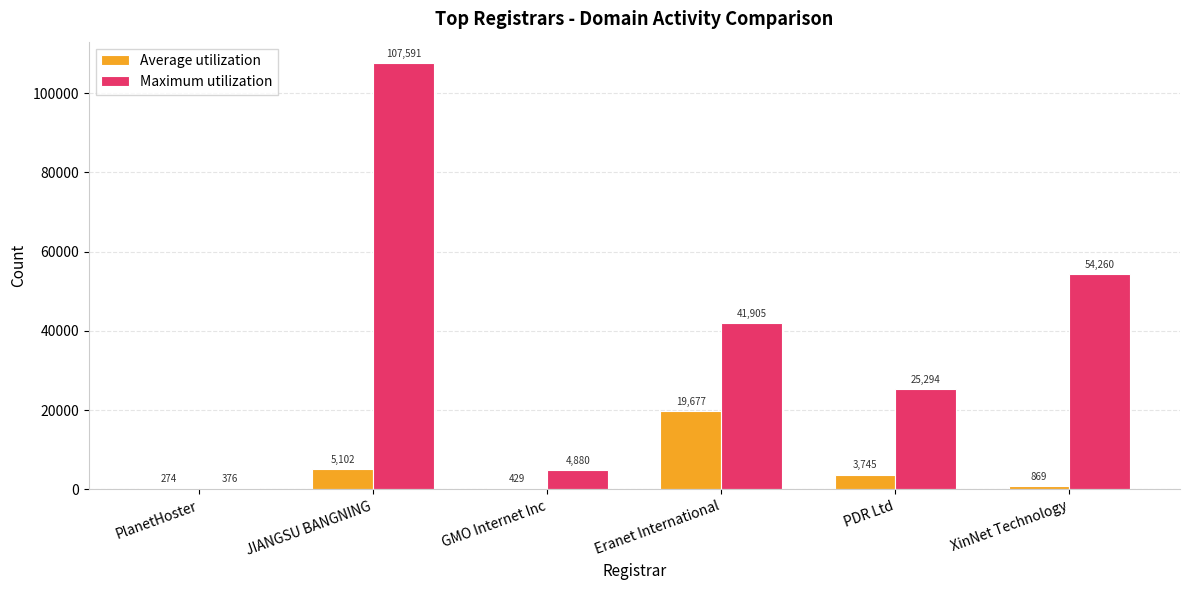

What is the maximum value for Maximum utilization?

107591